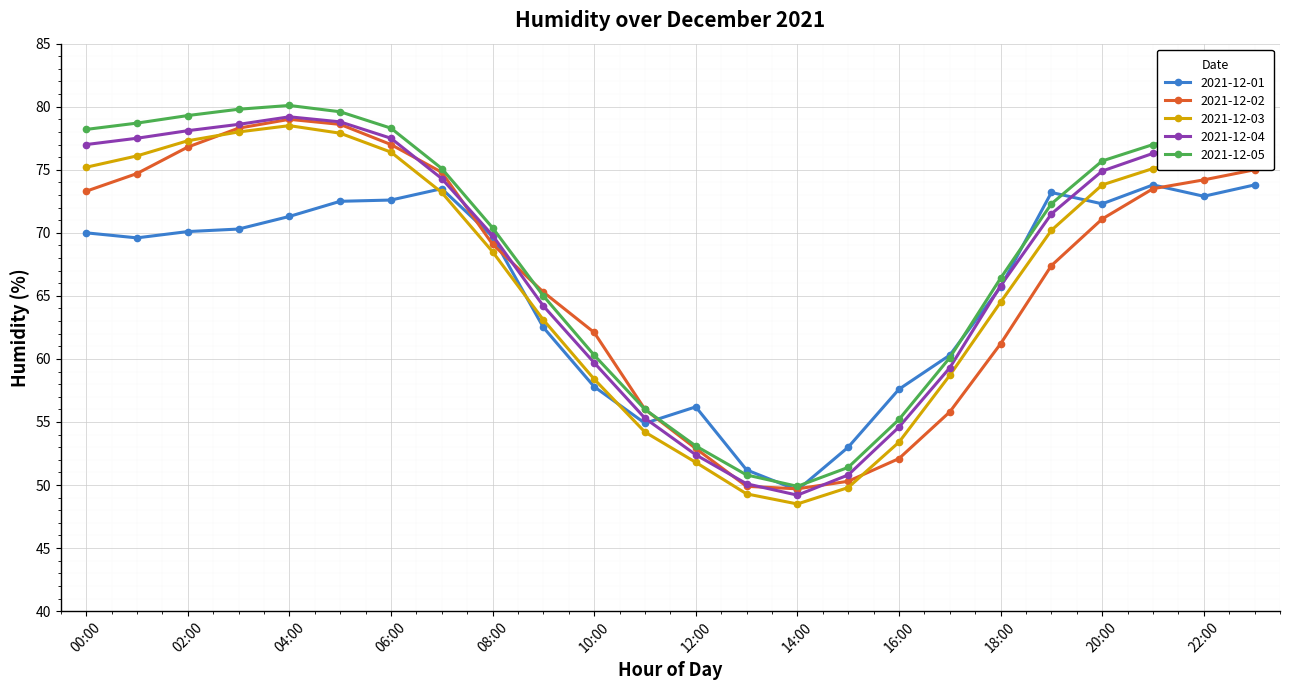

Which series has the widest spread of values?

2021-12-05